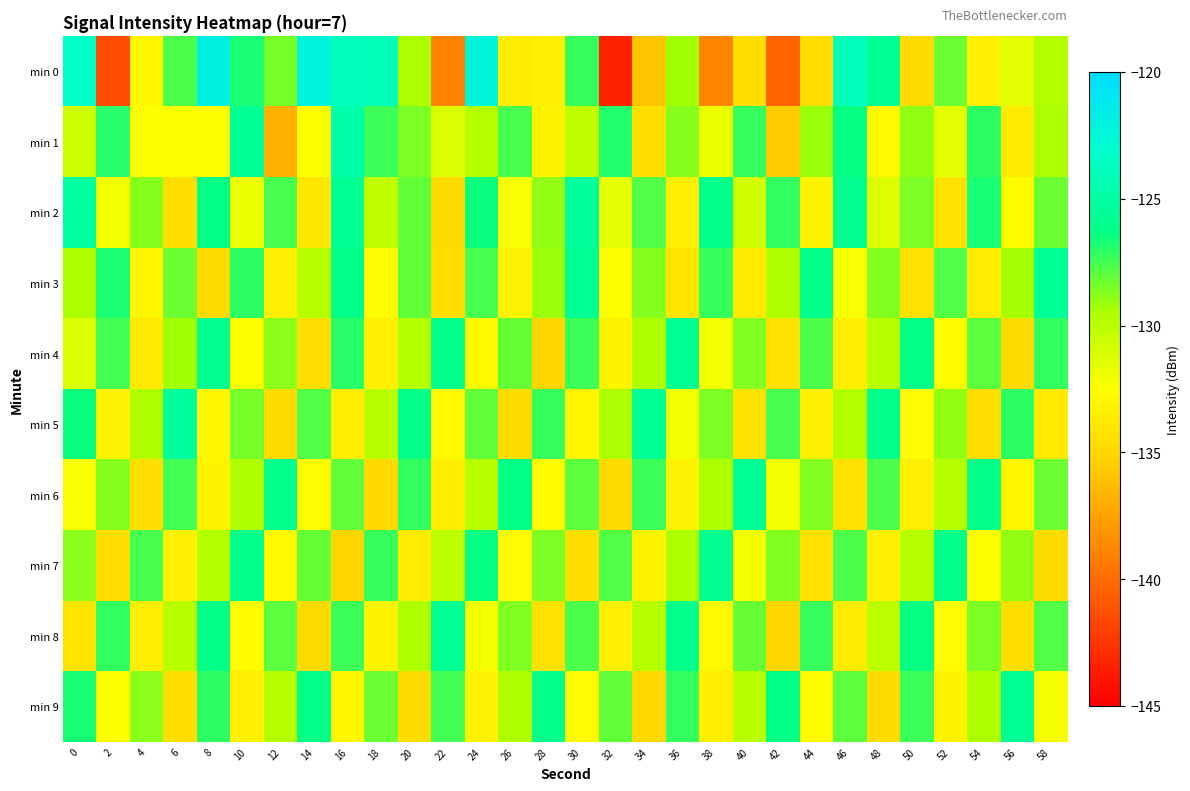

Reading left to right, what are all the values shown in this chart?

min 0: 0=-123.3	2=-141.4	4=-132.9	6=-127.7	8=-121.8	10=-126.6	12=-128.5	14=-122.2	16=-123.9	18=-124.1	20=-129.4	22=-139.0	24=-122.3	26=-133.6	28=-133.3	30=-127.3	32=-143.4	34=-135.9	36=-129.3	38=-138.9	40=-134.5	42=-140.3	44=-134.5	46=-123.9	48=-125.7	50=-134.7	52=-128.3	54=-133.4	56=-131.5	58=-129.7
min 1: 0=-130.6	2=-126.9	4=-132.5	6=-132.3	8=-132.6	10=-125.7	12=-136.8	14=-132.3	16=-124.7	18=-127.4	20=-128.5	22=-131.2	24=-129.8	26=-127.6	28=-133.1	30=-130.2	32=-126.9	34=-134.5	36=-128.7	38=-131.8	40=-127.3	42=-135.6	44=-129.1	46=-126.4	48=-132.8	50=-128.9	52=-131.5	54=-127.1	56=-133.7	58=-129.4
min 2: 0=-125.2	2=-132.1	4=-128.7	6=-134.5	8=-126.3	10=-131.8	12=-127.6	14=-133.9	16=-125.7	18=-130.2	20=-128.1	22=-134.7	24=-126.5	26=-132.3	28=-128.9	30=-125.4	32=-131.6	34=-127.8	36=-133.4	38=-126.1	40=-130.8	42=-127.2	44=-133.1	46=-125.9	48=-131.3	50=-128.5	52=-134.2	54=-126.7	56=-132.6	58=-128.3
min 3: 0=-129.5	2=-126.8	4=-132.9	6=-128.3	8=-134.6	10=-127.1	12=-133.4	14=-129.8	16=-126.2	18=-132.7	20=-128.1	22=-134.4	24=-127.6	26=-133.2	28=-129.1	30=-125.8	32=-132.5	34=-128.7	36=-134.1	38=-127.3	40=-133.8	42=-129.5	44=-126.0	46=-132.3	48=-128.6	50=-134.3	52=-127.8	54=-133.6	56=-129.3	58=-125.6
min 4: 0=-131.2	2=-127.5	4=-133.8	6=-129.2	8=-125.9	10=-132.4	12=-128.8	14=-134.5	16=-127.0	18=-133.3	20=-129.7	22=-126.1	24=-132.8	26=-128.2	28=-134.9	30=-127.4	32=-133.1	34=-129.5	36=-125.8	38=-132.2	40=-128.6	42=-134.3	44=-127.7	46=-133.5	48=-129.9	50=-126.3	52=-132.6	54=-128.0	56=-134.7	58=-127.2
min 5: 0=-126.5	2=-133.2	4=-129.6	6=-125.3	8=-132.9	10=-128.4	12=-134.7	14=-127.8	16=-133.5	18=-129.9	20=-126.2	22=-132.8	24=-128.1	26=-134.6	28=-127.3	30=-133.0	32=-129.4	34=-125.7	36=-132.1	38=-128.5	40=-134.2	42=-127.6	44=-133.3	46=-129.7	48=-126.0	50=-132.7	52=-128.9	54=-134.4	56=-127.1	58=-133.8
min 6: 0=-132.3	2=-128.7	4=-134.4	6=-127.5	8=-133.2	10=-129.6	12=-126.0	14=-132.7	16=-128.1	18=-134.8	20=-127.2	22=-133.5	24=-129.9	26=-126.3	28=-132.6	30=-128.0	32=-134.7	34=-127.4	36=-133.1	38=-129.5	40=-125.8	42=-132.2	44=-128.6	46=-134.3	48=-127.7	50=-133.4	52=-129.8	54=-126.2	56=-132.9	58=-128.3
min 7: 0=-128.8	2=-134.5	4=-127.6	6=-133.3	8=-129.7	10=-126.1	12=-132.8	14=-128.2	16=-134.9	18=-127.3	20=-133.6	22=-130.0	24=-126.4	26=-132.7	28=-128.5	30=-134.4	32=-127.8	34=-133.1	36=-129.5	38=-125.9	40=-132.2	42=-128.6	44=-134.3	46=-127.7	48=-133.4	50=-129.8	52=-126.2	54=-132.5	56=-128.9	58=-134.6
min 8: 0=-134.1	2=-127.2	4=-133.5	6=-129.9	8=-126.3	10=-132.6	12=-128.0	14=-134.7	16=-127.4	18=-133.1	20=-129.5	22=-125.8	24=-132.2	26=-128.6	28=-134.3	30=-127.7	32=-133.4	34=-129.8	36=-126.1	38=-132.8	40=-128.2	42=-134.9	44=-127.3	46=-133.6	48=-130.0	50=-126.4	52=-132.7	54=-128.5	56=-134.4	58=-127.8
min 9: 0=-126.7	2=-132.4	4=-128.8	6=-134.5	8=-127.1	10=-133.4	12=-129.8	14=-126.2	16=-132.9	18=-128.3	20=-134.6	22=-127.5	24=-133.2	26=-129.6	28=-126.0	30=-132.7	32=-128.1	34=-134.8	36=-127.2	38=-133.5	40=-129.9	42=-126.3	44=-132.6	46=-128.0	48=-134.7	50=-127.4	52=-133.1	54=-129.5	56=-125.8	58=-132.2